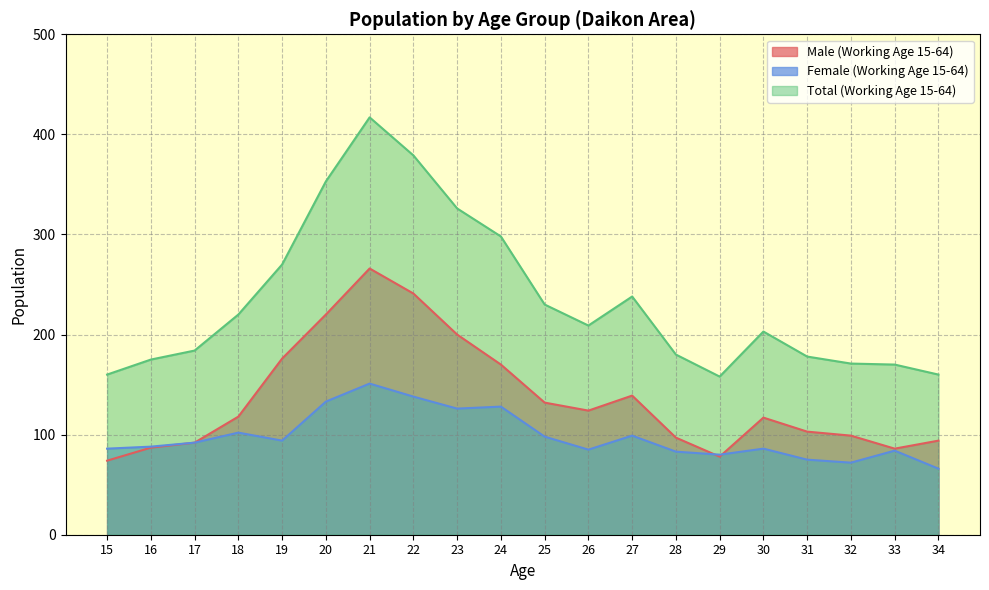

Between 16 and 26, which series saw the biggest shift?

Male (Working Age 15-64)